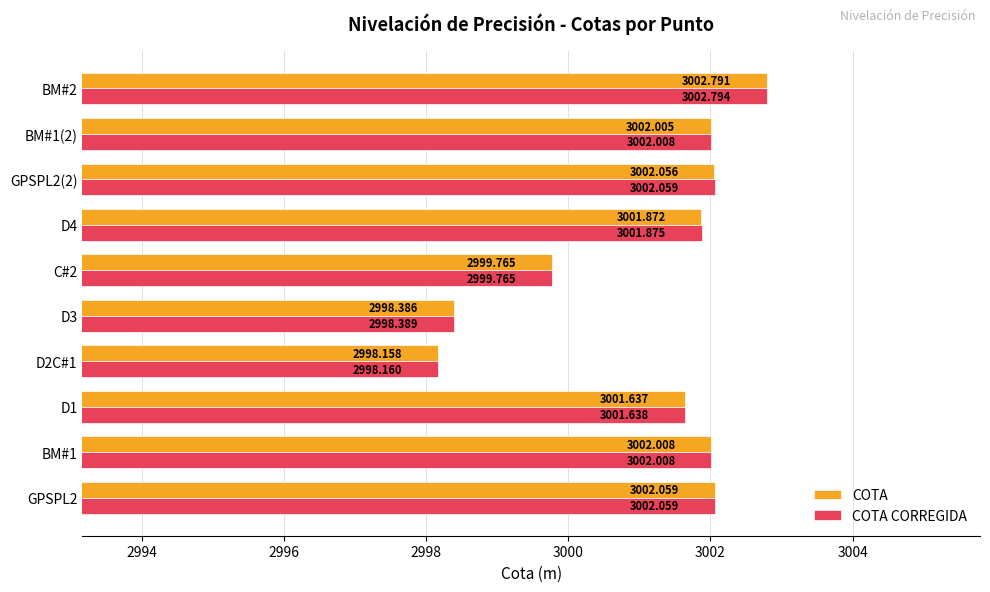

Which series has the widest spread of values?

COTA CORREGIDA